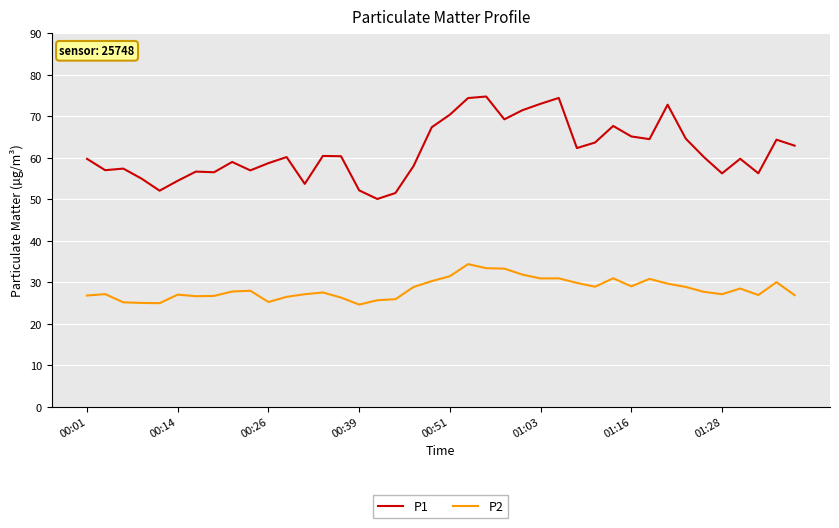

Rank the series by their average value, from highest to lowest.

P1, P2